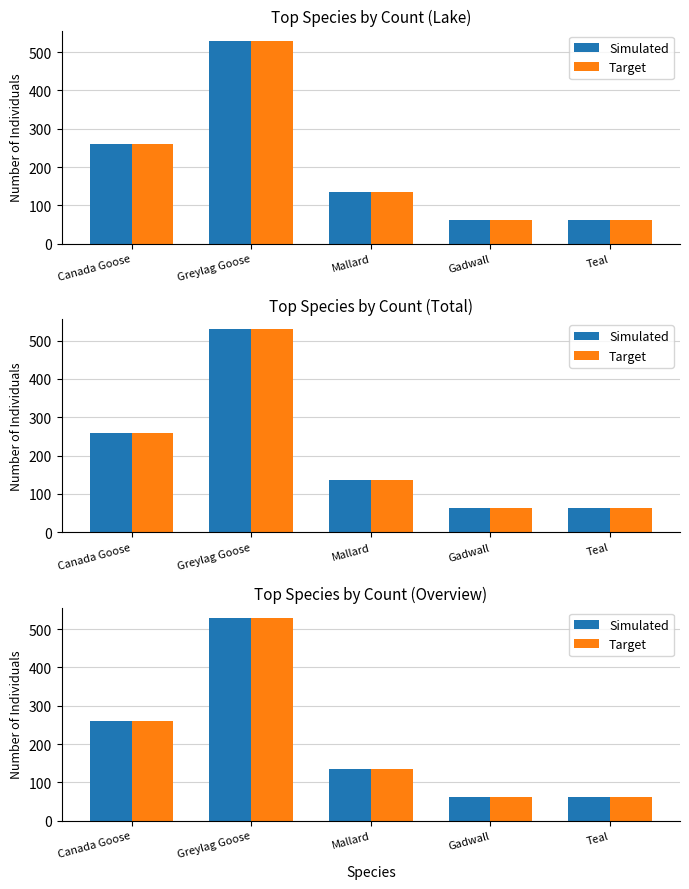

How many data points in Target are above 135?

2